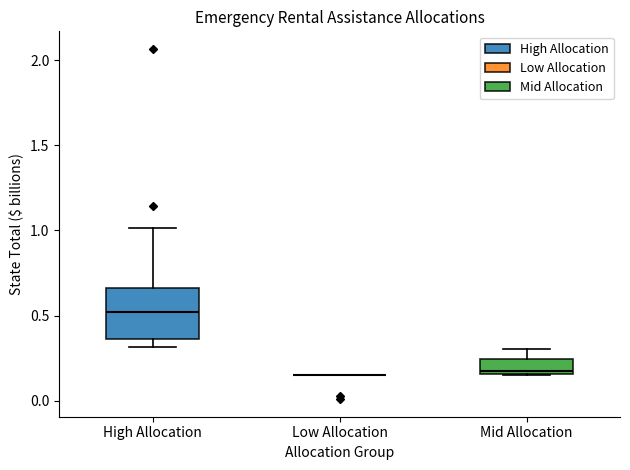

Reading left to right, read every box against the y-axis: the position of its median line, the range the box covers, and the ends of its whiskers. The values are not printed on the chart, so give them approximately, as read against the axis.

High Allocation: median 0.50, box 0.35 to 0.65, whiskers 0.30 to 1.00
Low Allocation: box collapsed to a line at 0.15, whiskers 0.15 to 0.15
Mid Allocation: median 0.20, box 0.15 to 0.25, whiskers 0.15 to 0.30